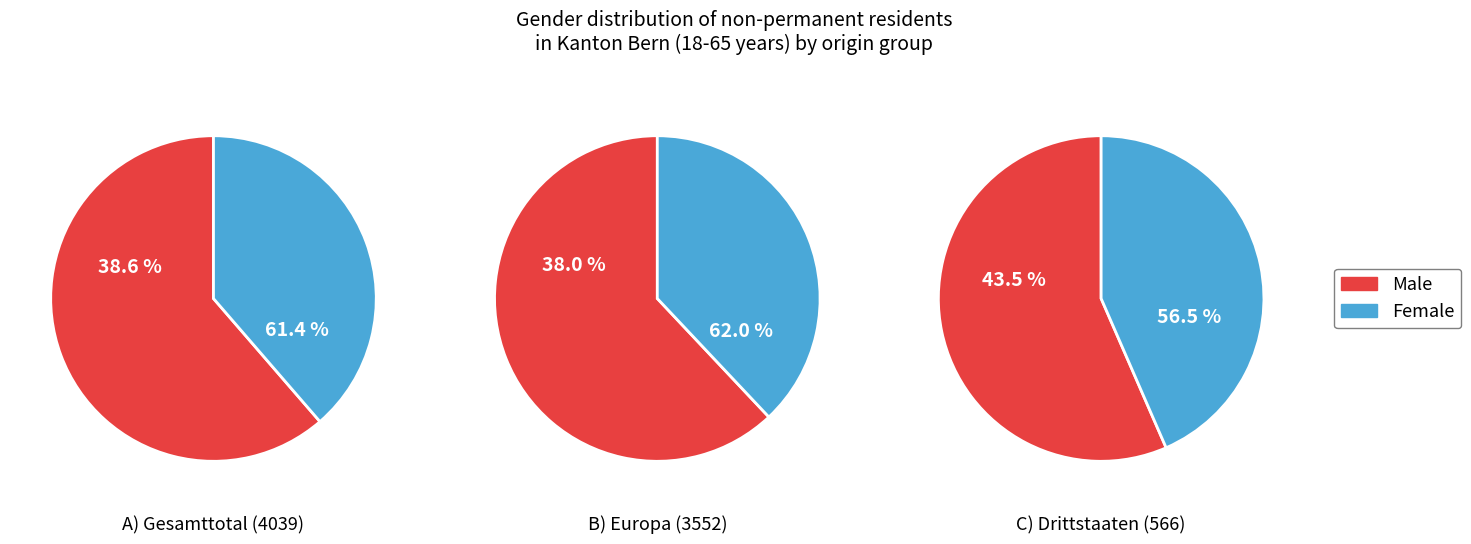

What is the smallest slice in the pie chart?

Europa